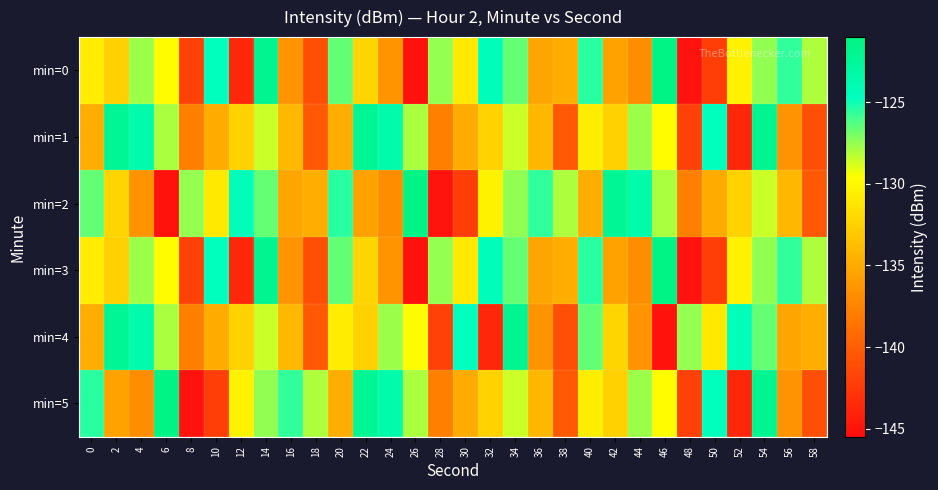

Between 16 and 36, which is larger?

36